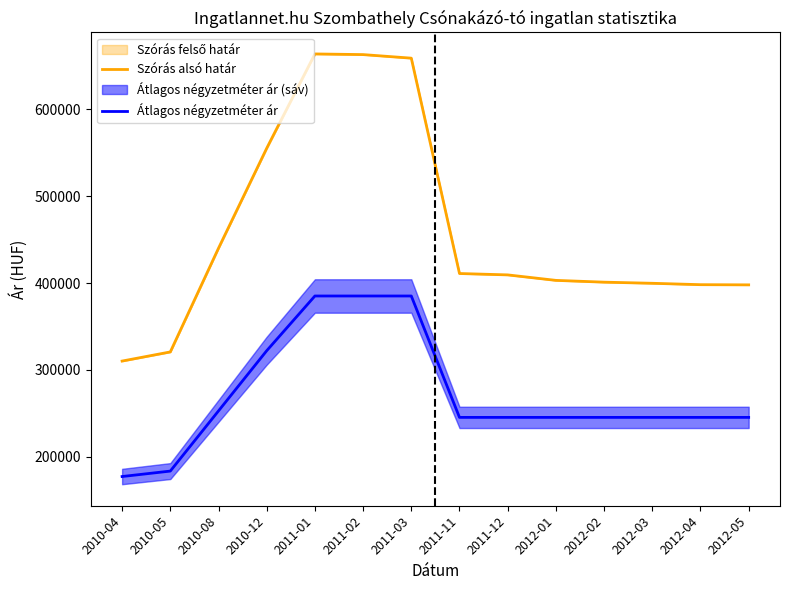

True or false: Átlagos négyzetméter ár and Szórás alsó határ cross at least once.

False